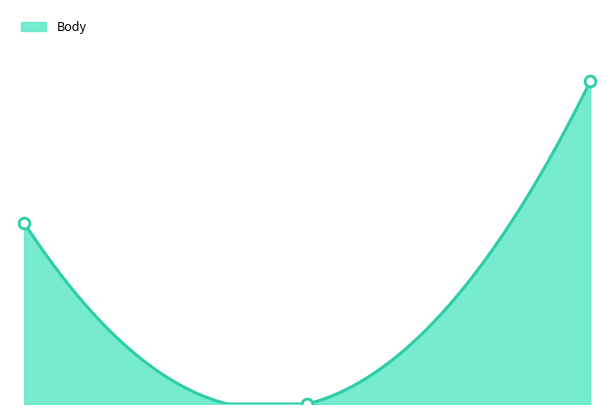

Which has a higher value, 2.00 or 1.00?

2.00